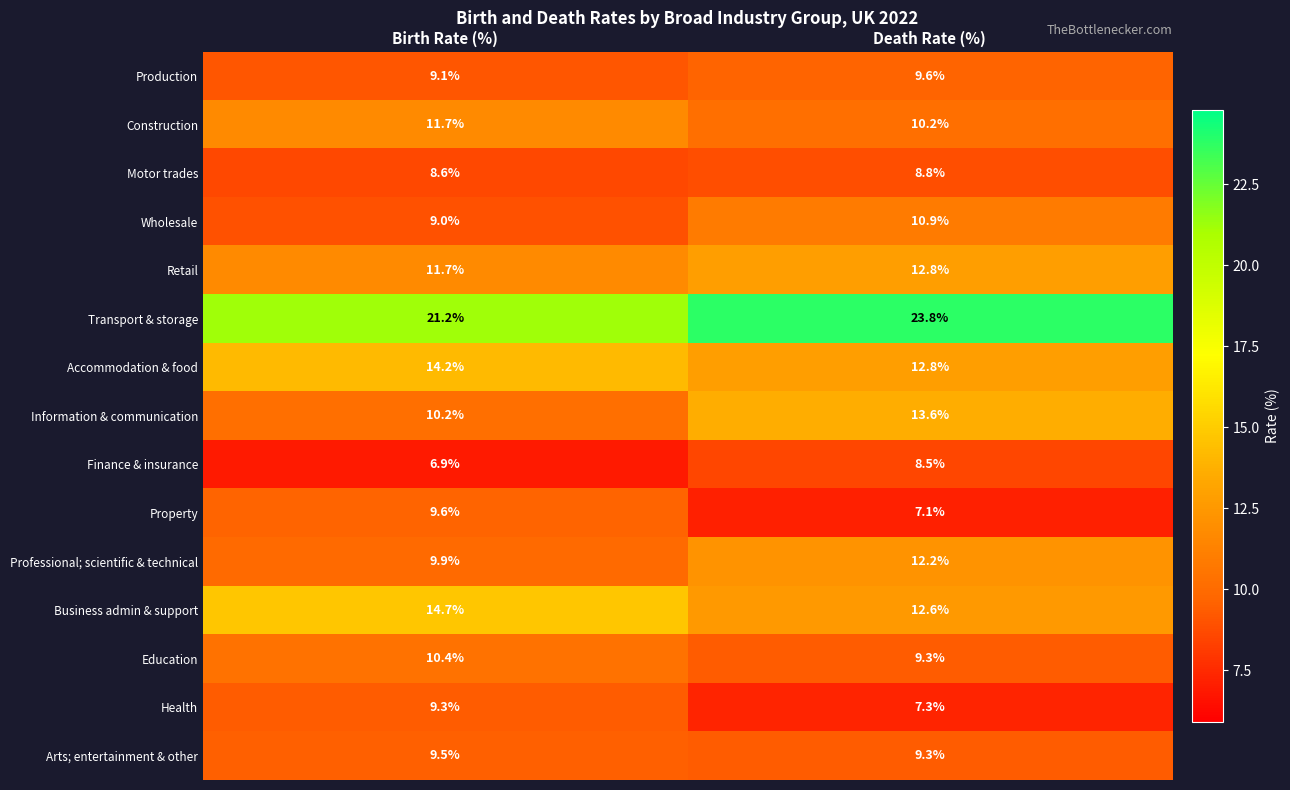

Count the number of categories in the chart.

2